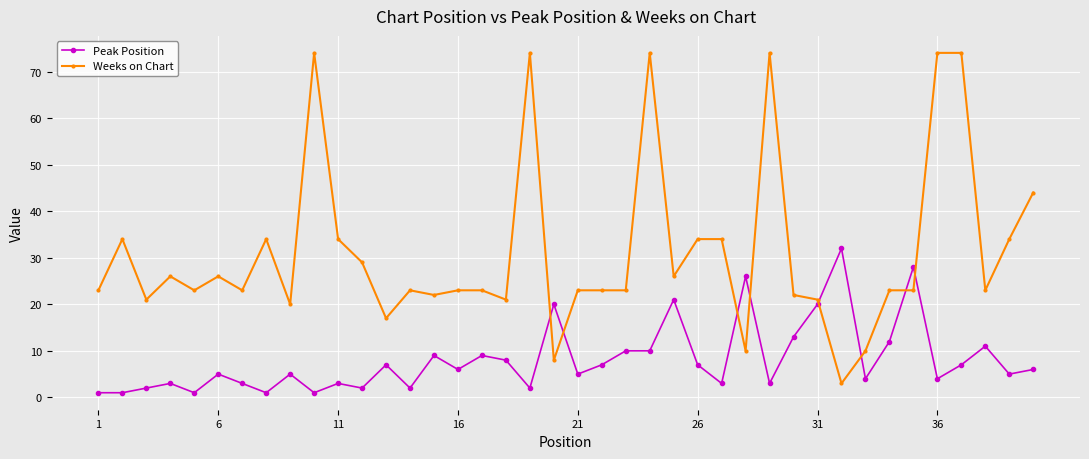

How many categories are shown in the chart?

40